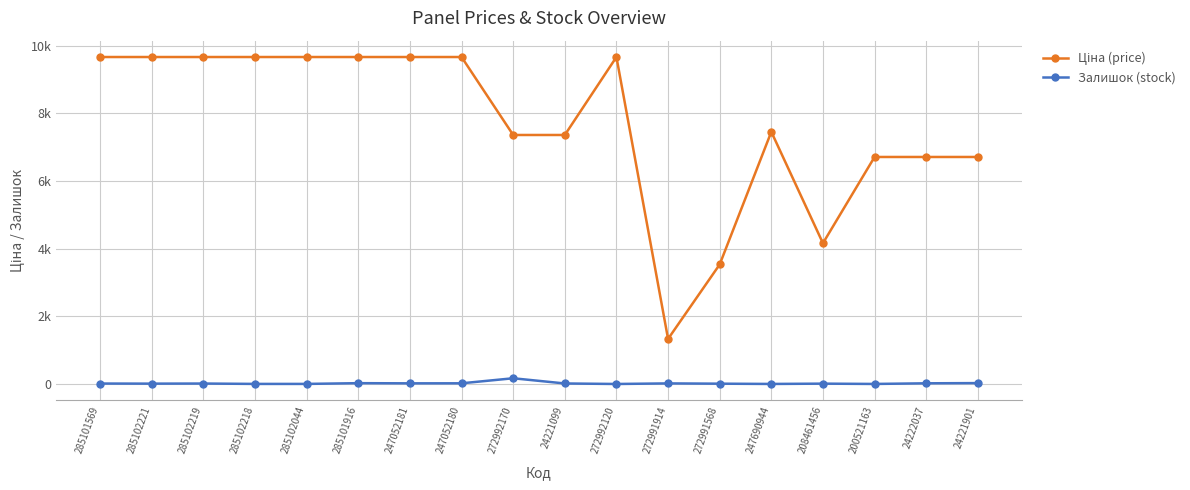

Reading left to right, what are all the values shown in this chart?

Ціна (price): 285101569=9664.7	285102221=9664.7	285102219=9664.7	285102218=9664.7	285102044=9664.7	285101916=9664.7	247052181=9664.7	247052180=9664.7	272992170=7360.2	24221099=7360.2	272992120=9664.7	272991914=1332.7	272991568=3533.1	247690944=7453.8	208461456=4161.8	200521163=6710.2	24222037=6710.2	24221901=6710.2
Залишок (stock): 285101569=14.0	285102221=11.0	285102219=14.0	285102218=3.0	285102044=3.0	285101916=25.0	247052181=20.0	247052180=21.0	272992170=170.0	24221099=16.0	272992120=1.0	272991914=18.0	272991568=10.0	247690944=2.0	208461456=11.0	200521163=2.0	24222037=21.0	24221901=27.0